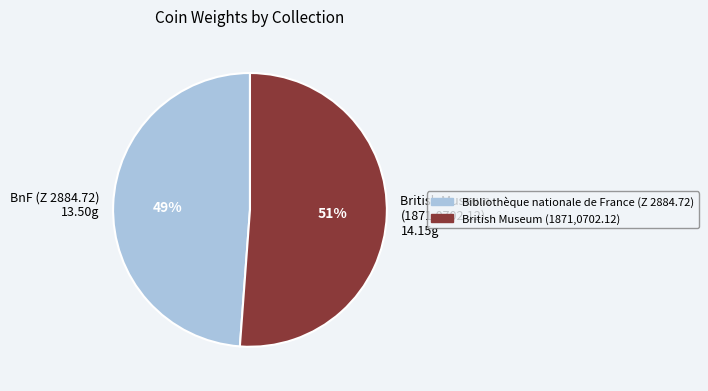

Rank the categories by value from lowest to highest.

BnF (Z 2884.72) 13.50g, British Museum (1871,0702.12) 14.15g